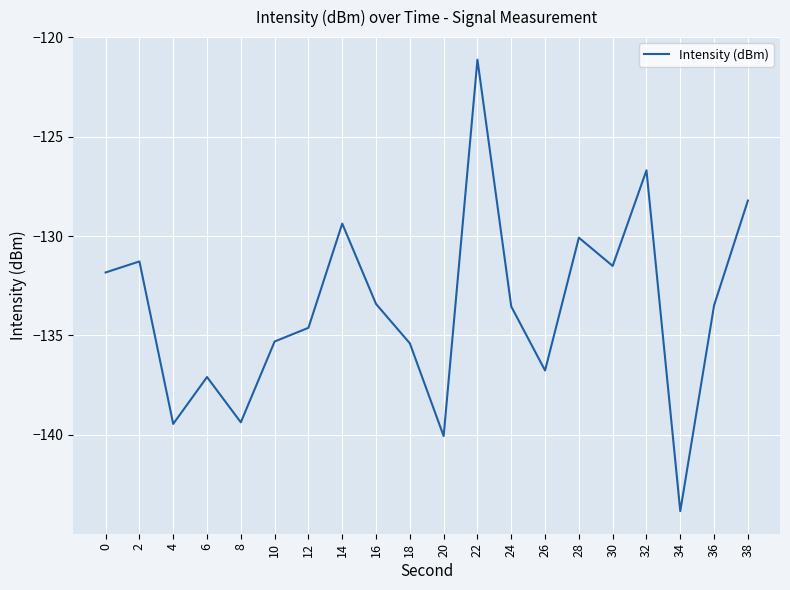

What value does the data have at 20?

-140.1